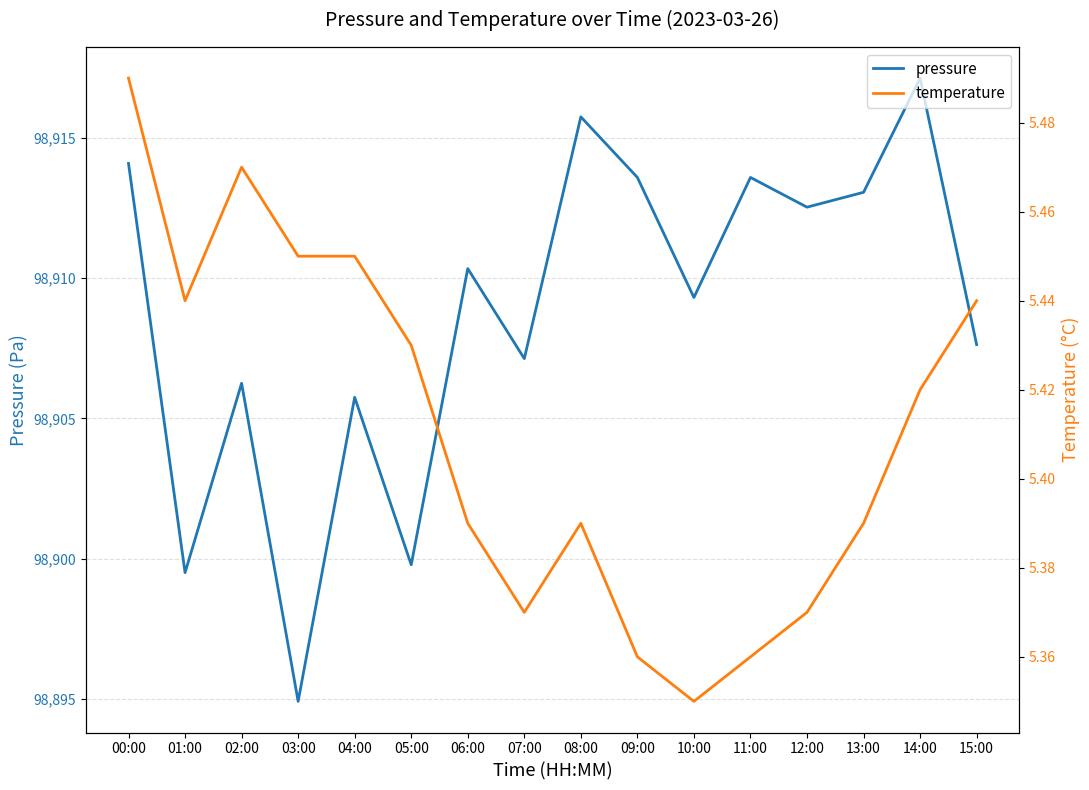

Reading left to right, transcribe all the data shown in this chart.

pressure: 00:00=98914.1	01:00=98899.5	02:00=98906.2	03:00=98894.9	04:00=98905.8	05:00=98899.8	06:00=98910.3	07:00=98907.1	08:00=98915.8	09:00=98913.6	10:00=98909.3	11:00=98913.6	12:00=98912.5	13:00=98913.1	14:00=98917.1	15:00=98907.6
temperature: 00:00=5.5	01:00=5.4	02:00=5.5	03:00=5.5	04:00=5.5	05:00=5.4	06:00=5.4	07:00=5.4	08:00=5.4	09:00=5.4	10:00=5.3	11:00=5.4	12:00=5.4	13:00=5.4	14:00=5.4	15:00=5.4